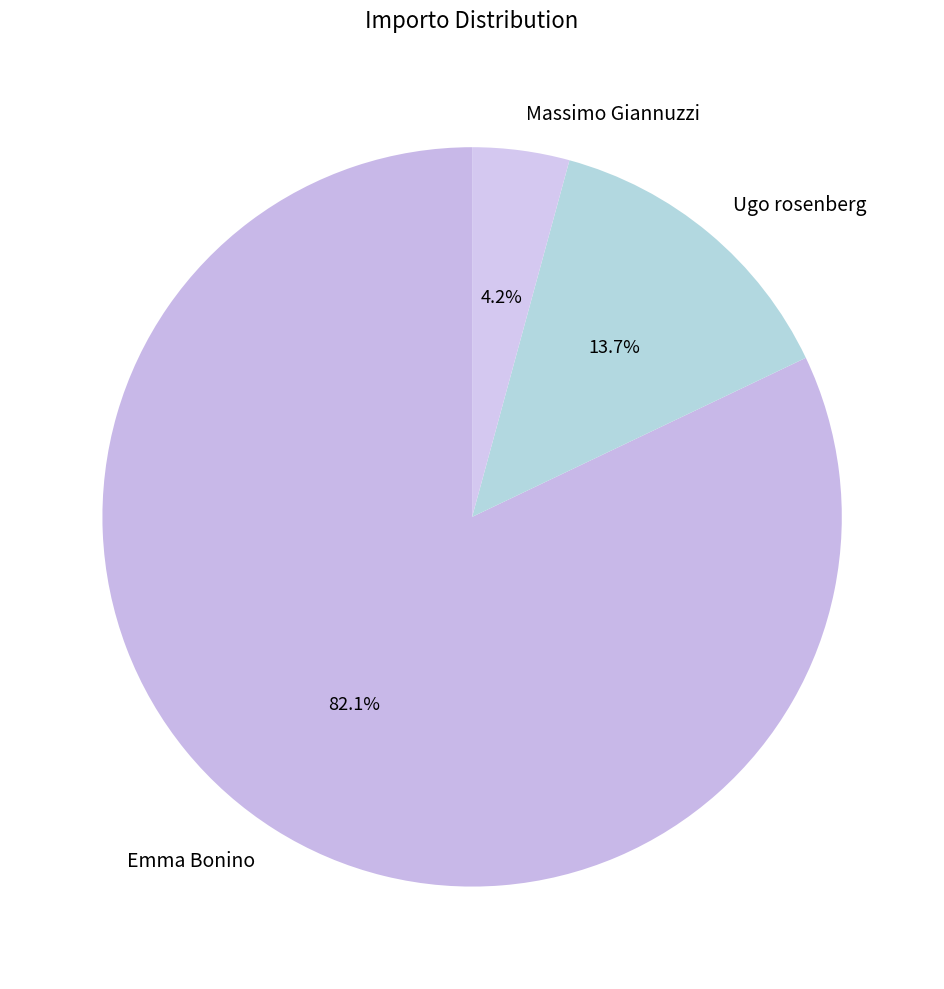

Which has a higher value, Emma Bonino or Massimo Giannuzzi?

Emma Bonino